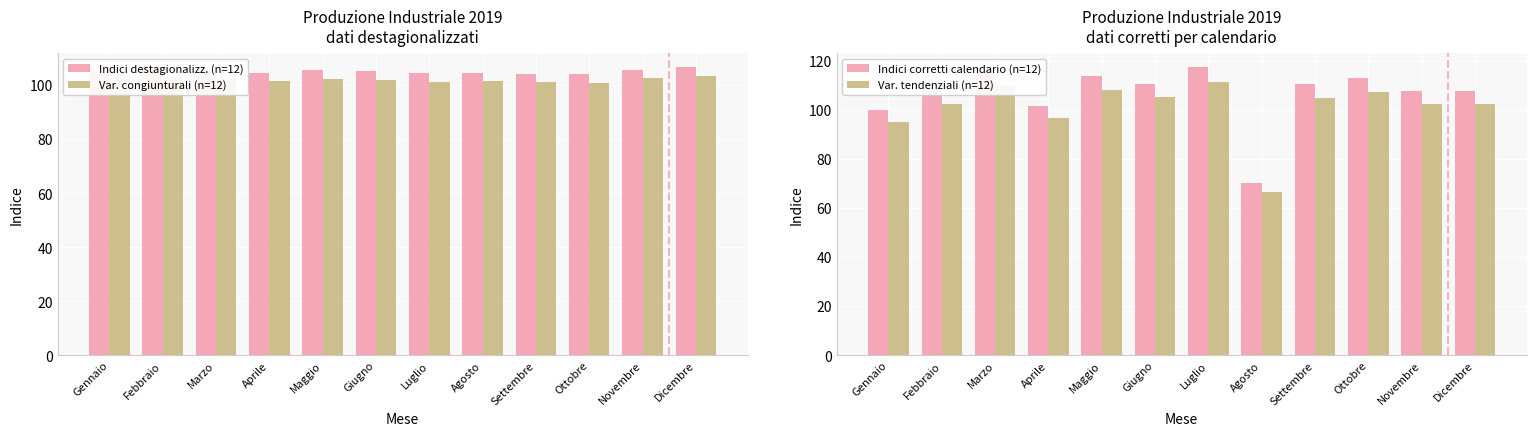

At which label does Indici corretti calendario (n=12) first exceed 110?

Marzo